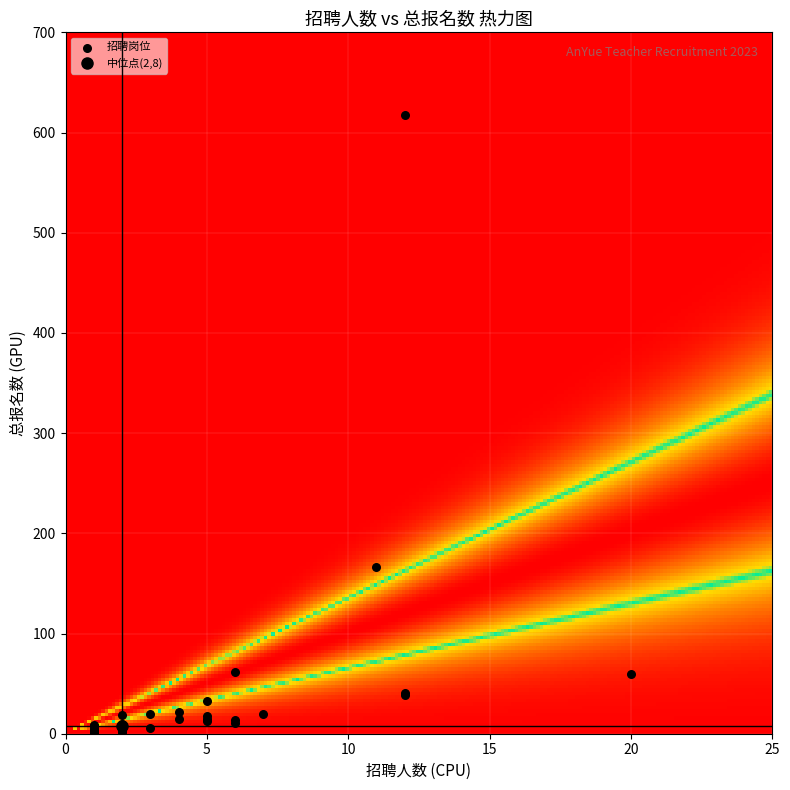

What Y value in the scatter plot is closest to 308?

166